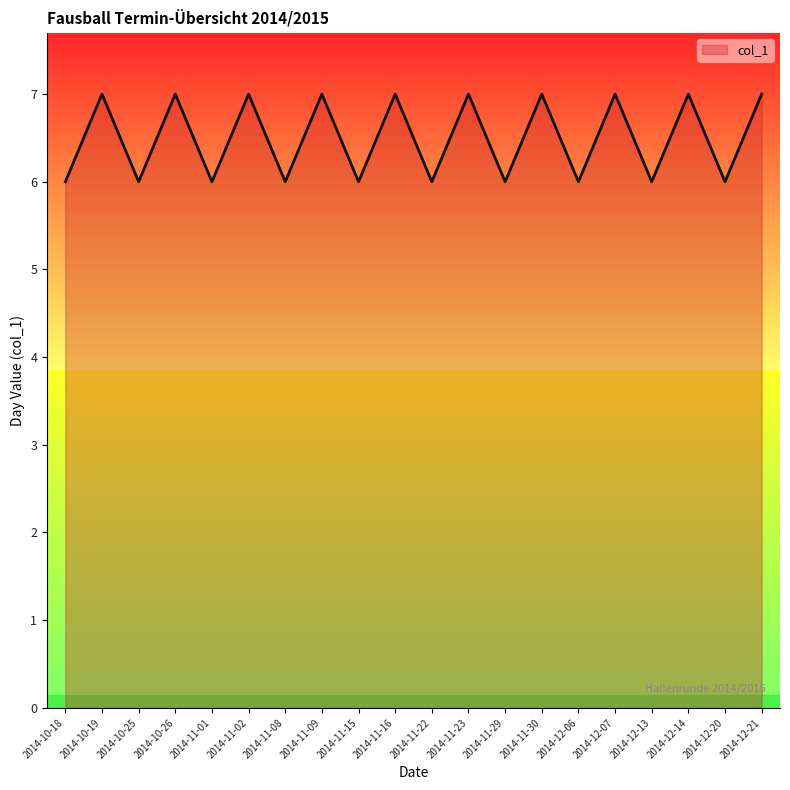

What is the greatest value displayed?

7